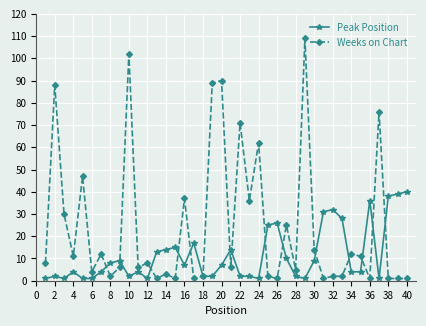

What is the highest value of the Peak Position series?

40